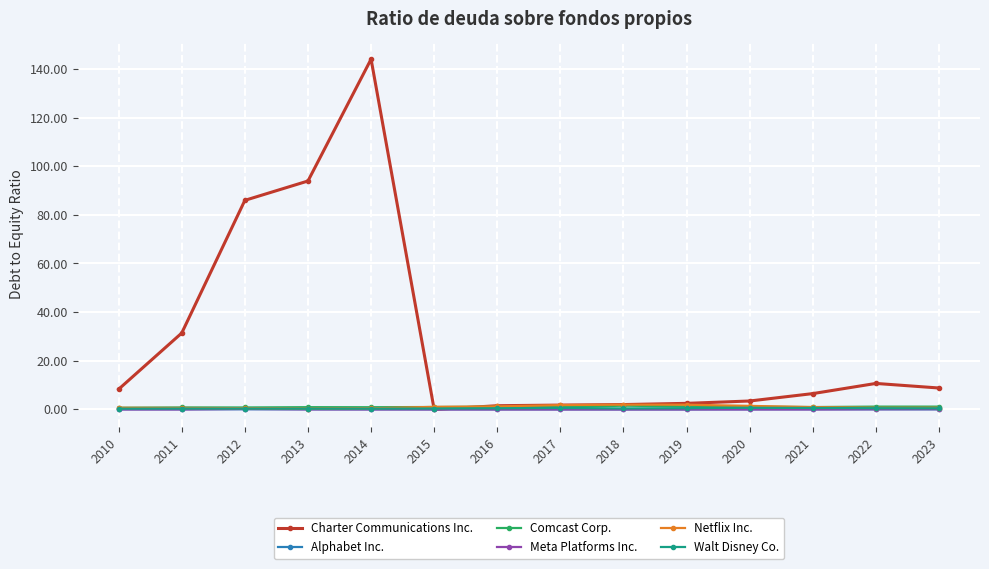

Is this an area chart (filled region under the line)?

No